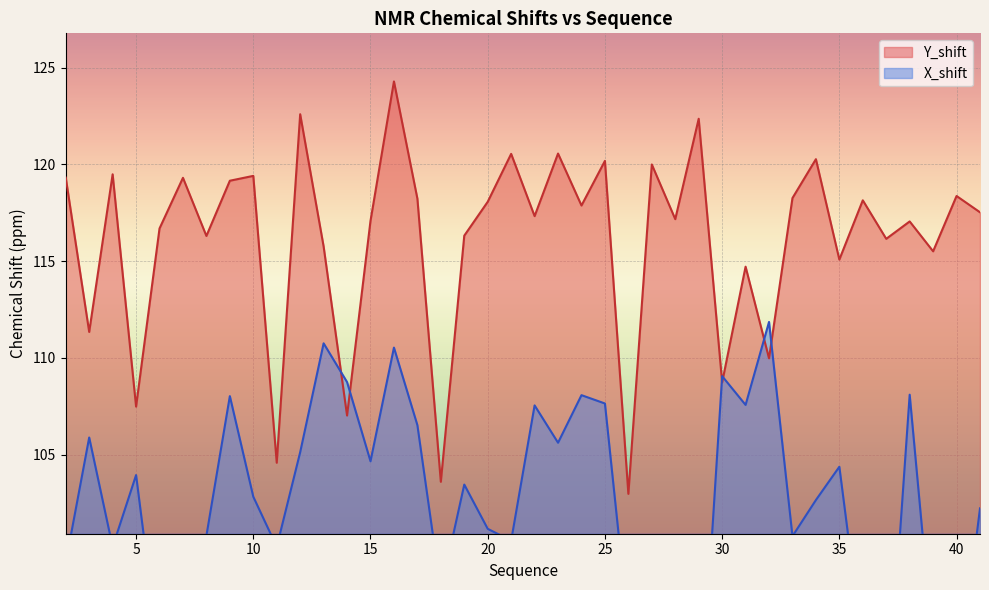

What is the sum of the X_shift values at 37 and 22?

198.3